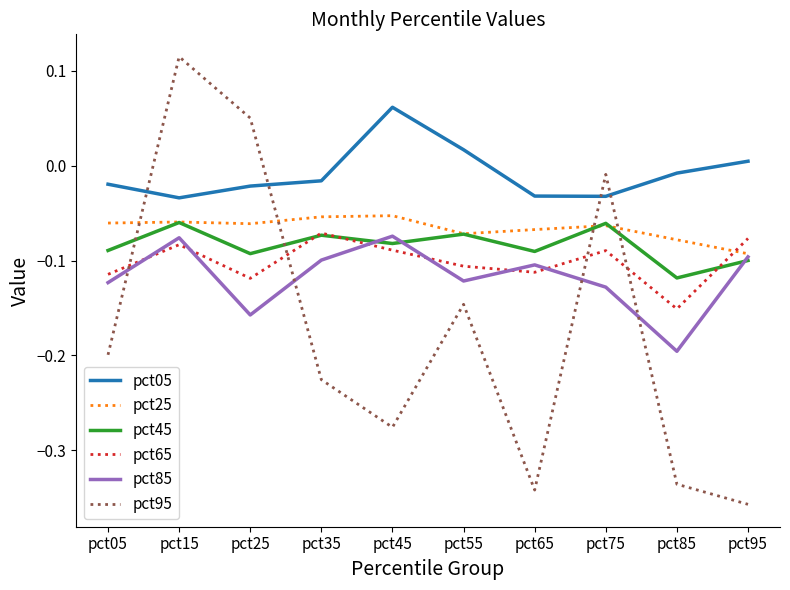

At which category is the sum across all series the highest?

pct15